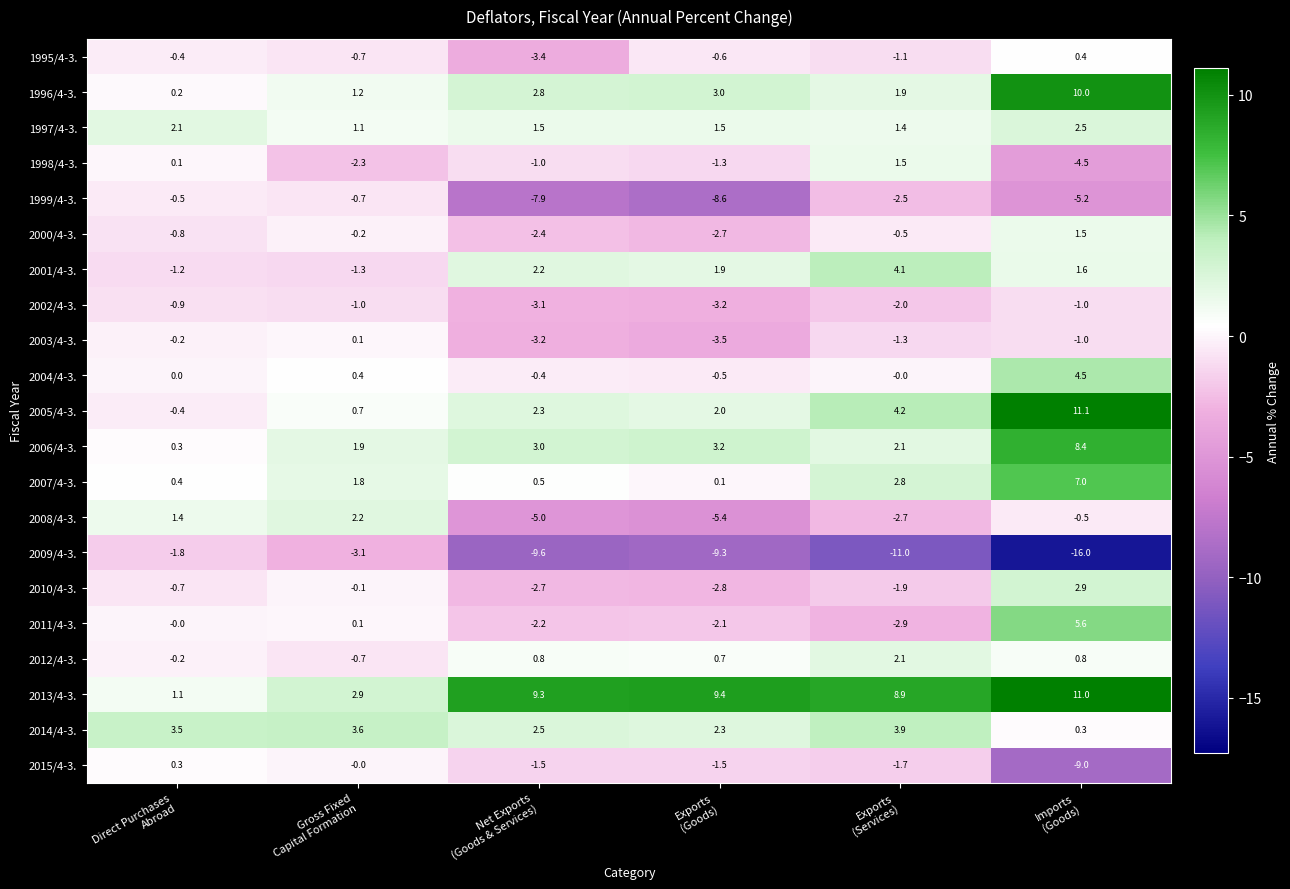

What is the difference between the maximum and minimum values in the 2008/4-3. series?

7.6